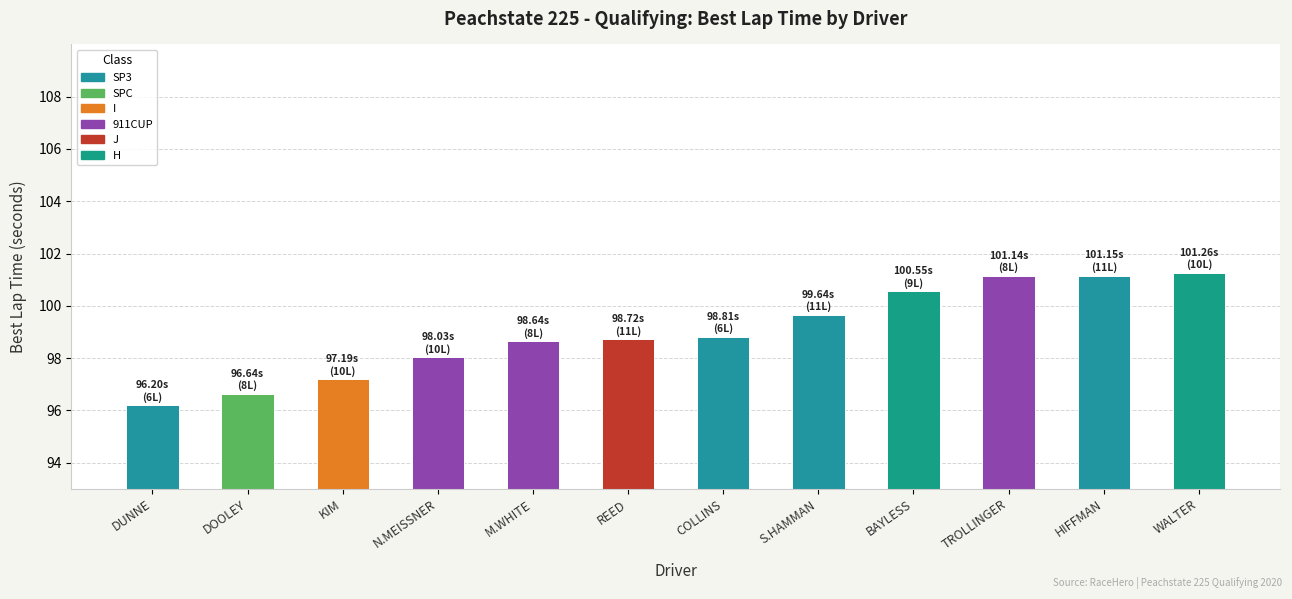

Which label corresponds to the smallest value in the chart?

DUNNE